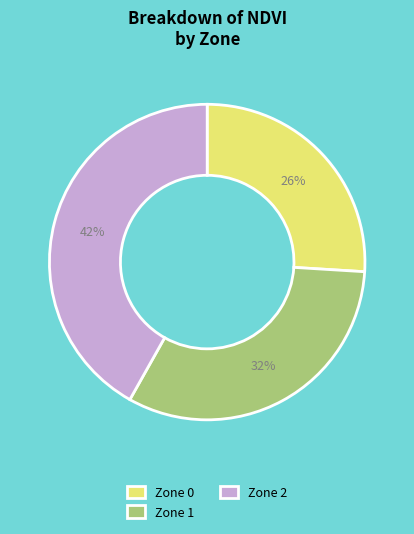

Do Zone 1 and Zone 2 together represent more than half of the pie?

Yes